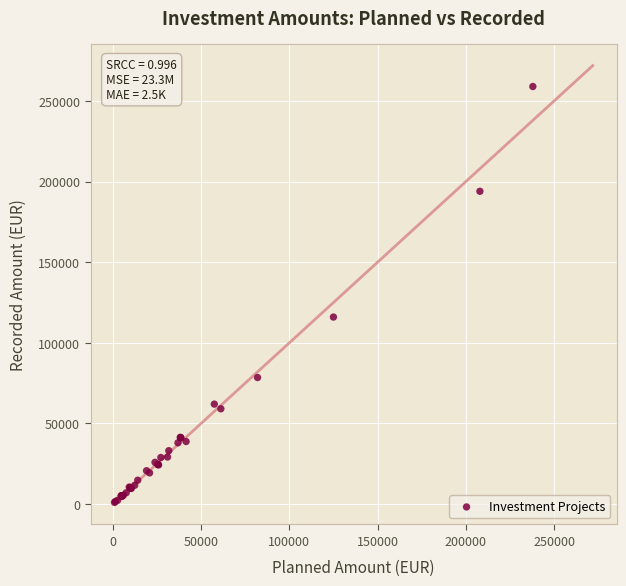

What Y value in the scatter plot is closest to 130020?

116000